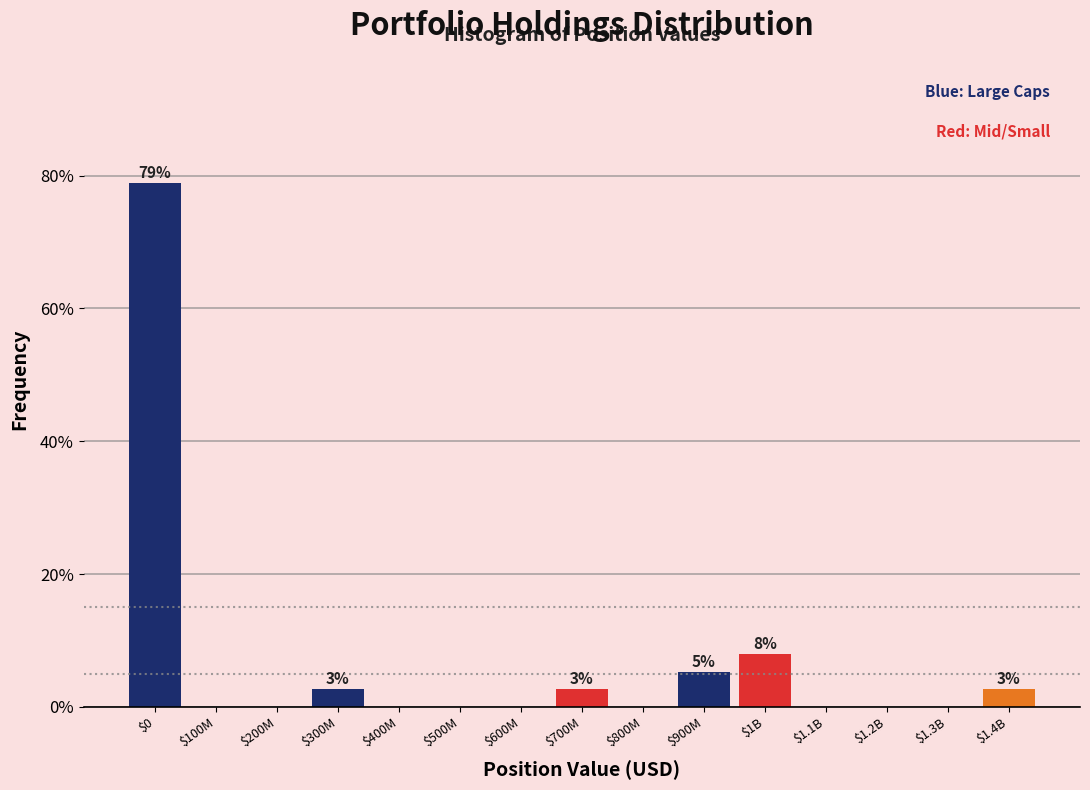

What is the approximate value at $300M?

2.6